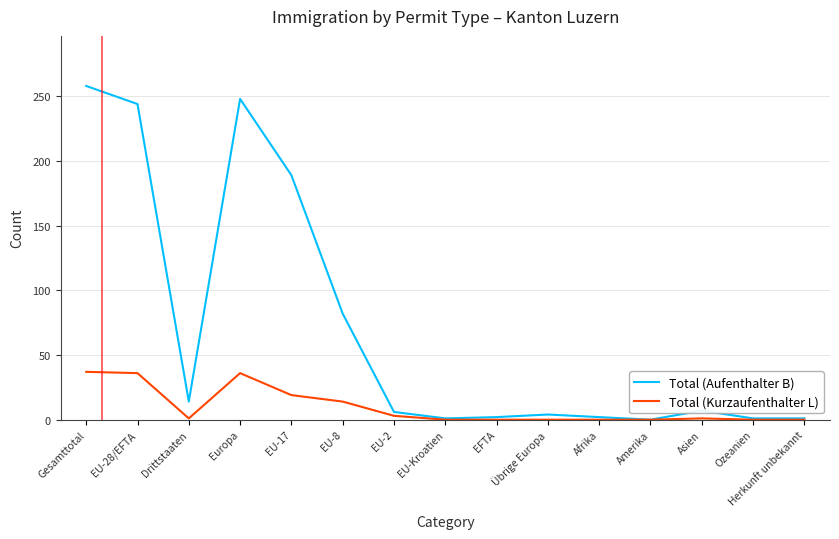

What is the difference between the second highest and minimum values in the Total (Aufenthalter B) series?

248